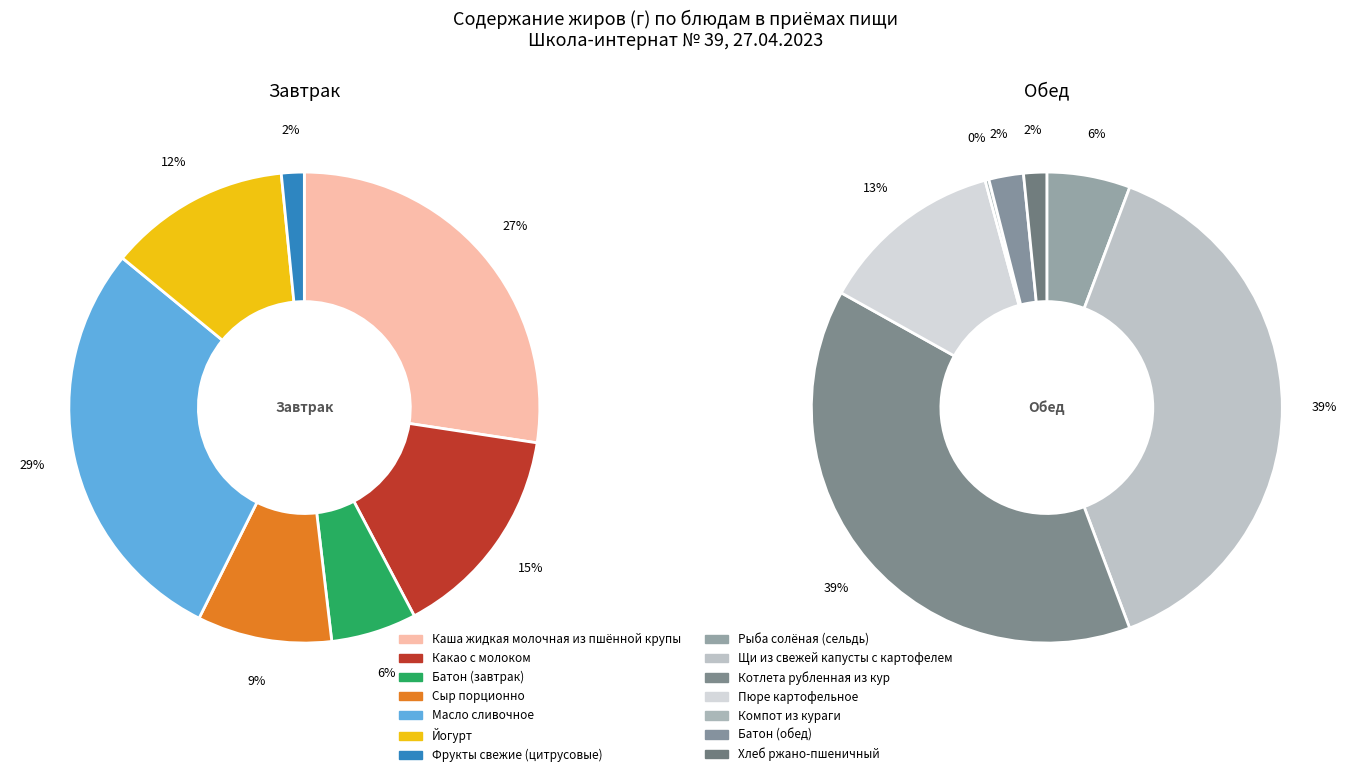

Count the number of slices in the pie.

7